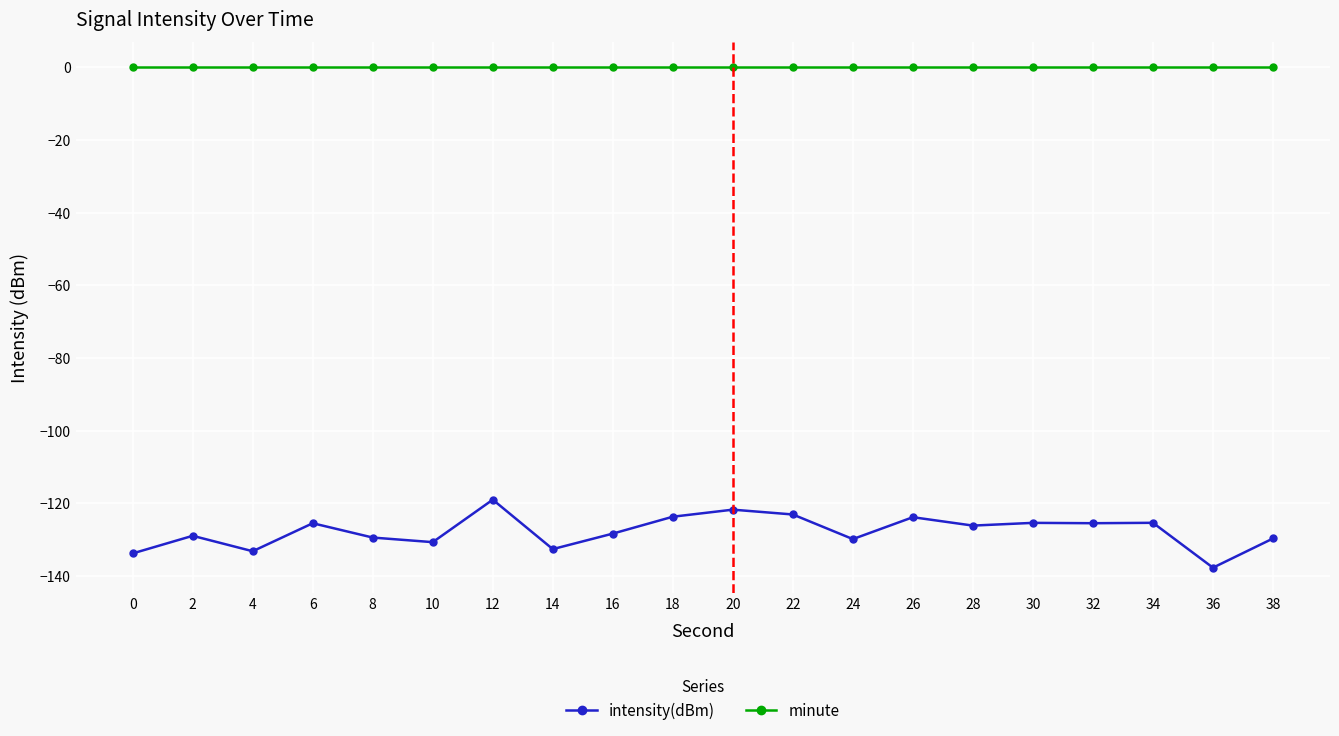

Which series has the largest total across all categories?

minute